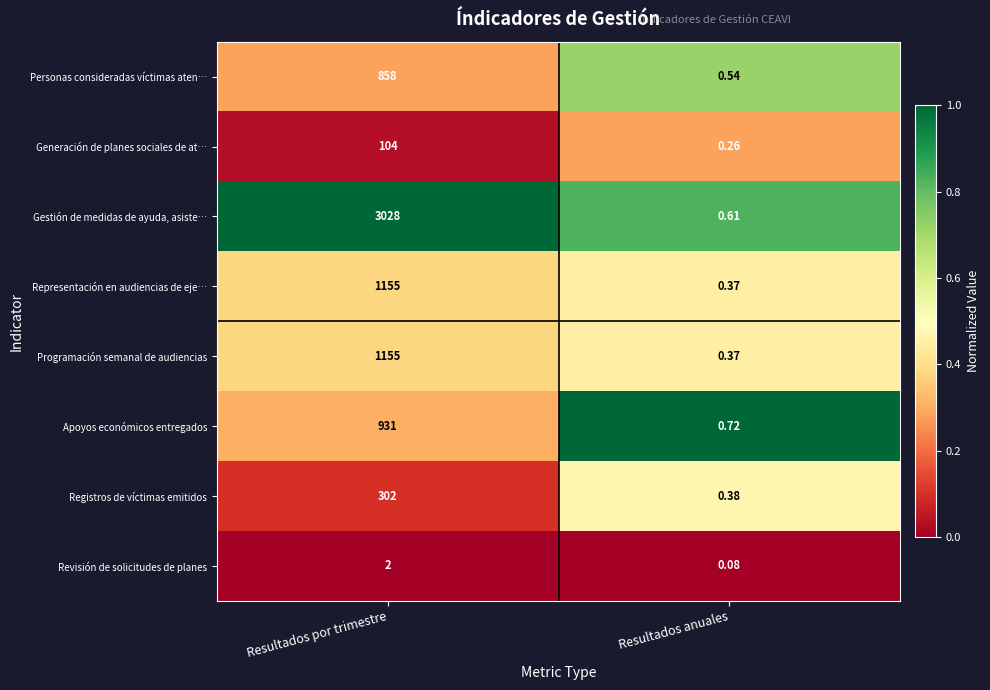

At which label is Programación semanal de audiencias closest to 577?

Resultados anuales